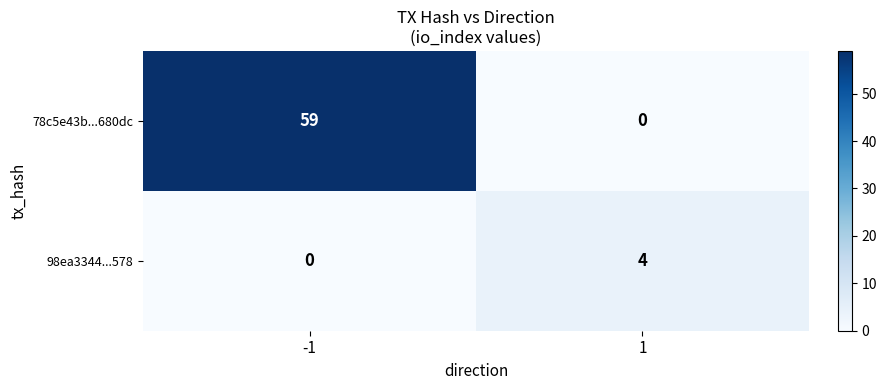

What is the difference between the highest and lowest values at -1?

59